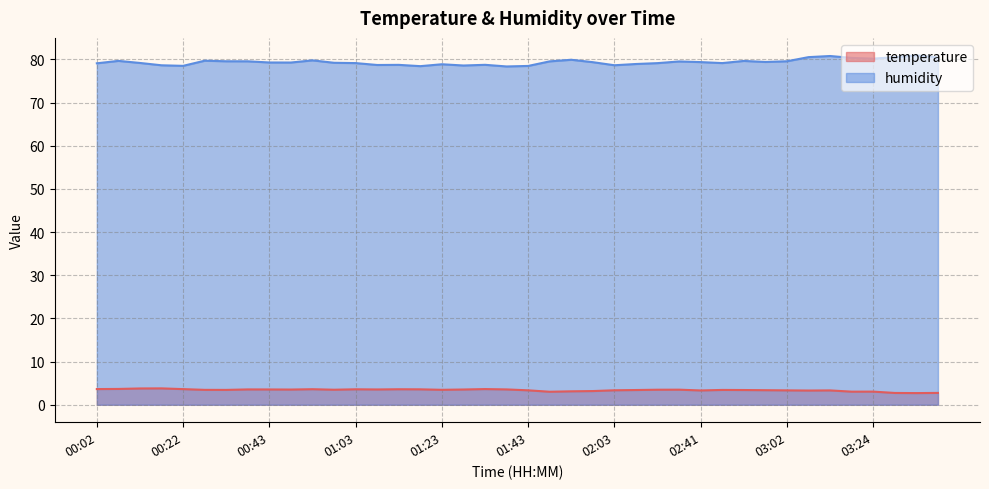

What is the label of the 3rd point from the left?

00:12